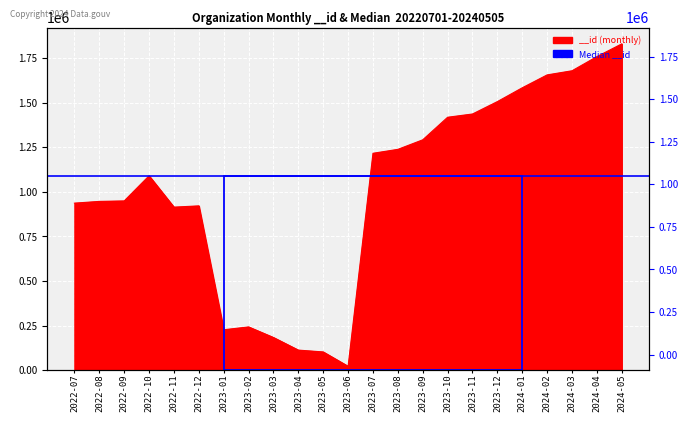

Reading left to right, extract all data points from this chart.

936490	946135	948882	1089676	913992	921129	226726	242610	183310	112673	102384	21953	1215924	1237877	1291357	1417845	1436078	1505635	1583019	1655236	1678382	1757653	1829163